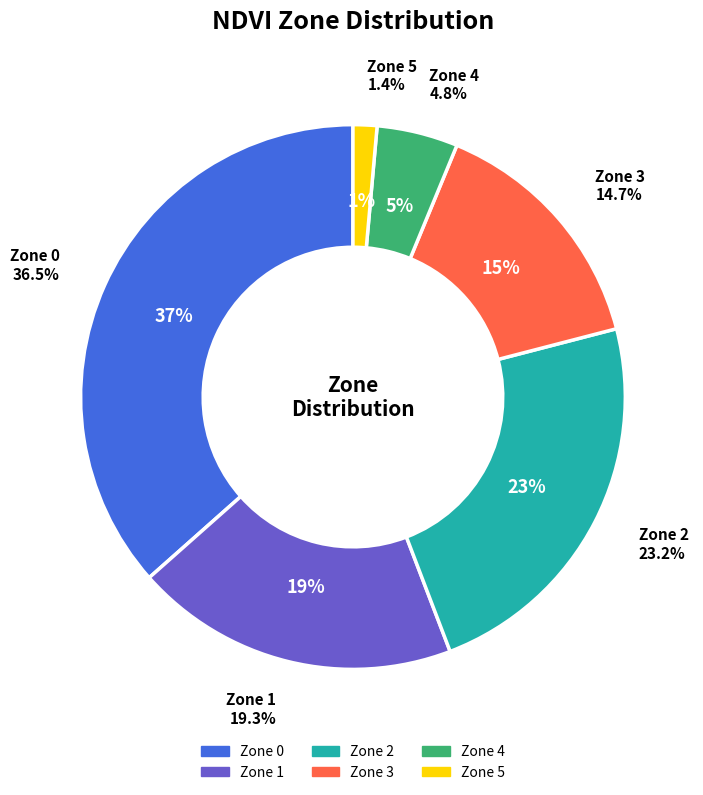

What percentage is the 1 slice, to the nearest percent?

19%